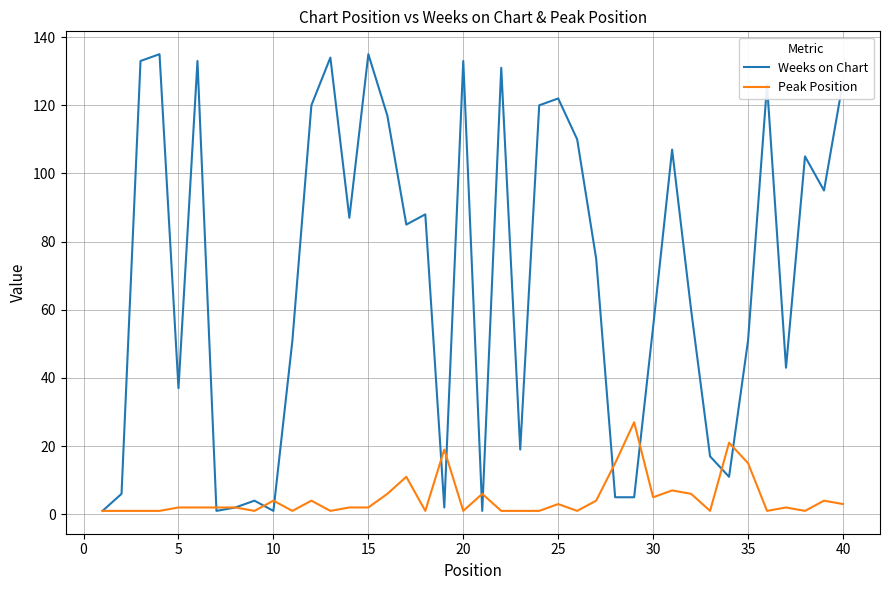

Which series has the largest total across all categories?

Weeks on Chart